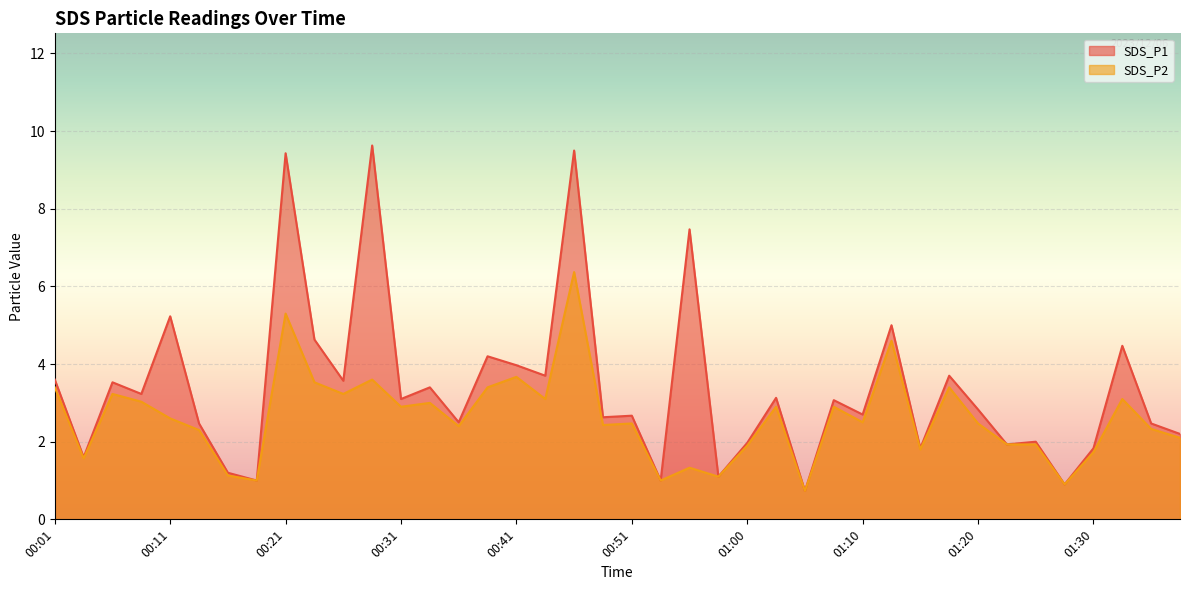

What is the smallest value displayed?

0.7